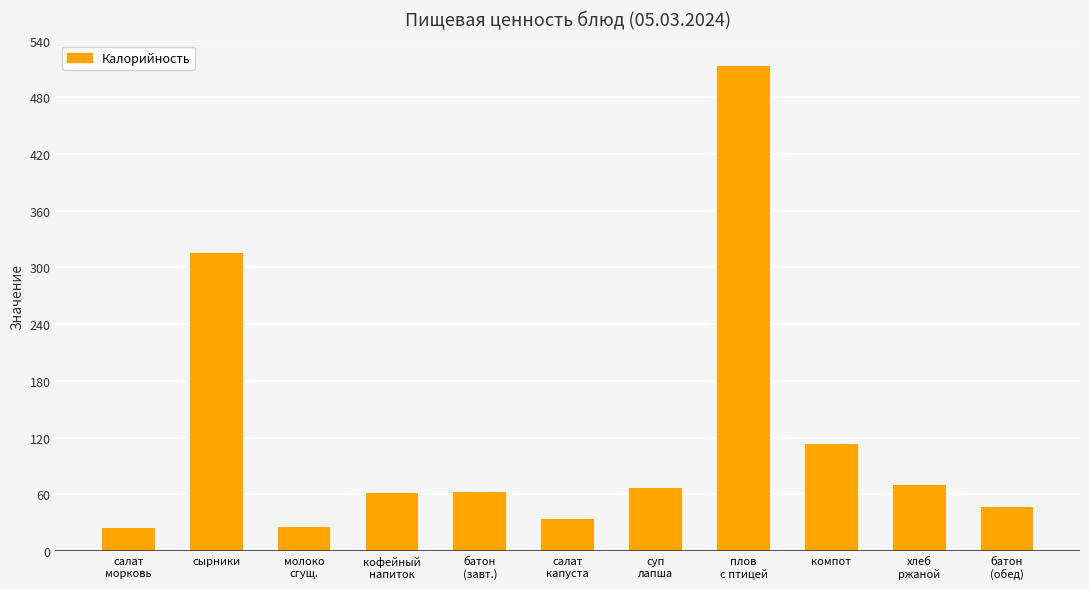

How many data points are less than 62?

5